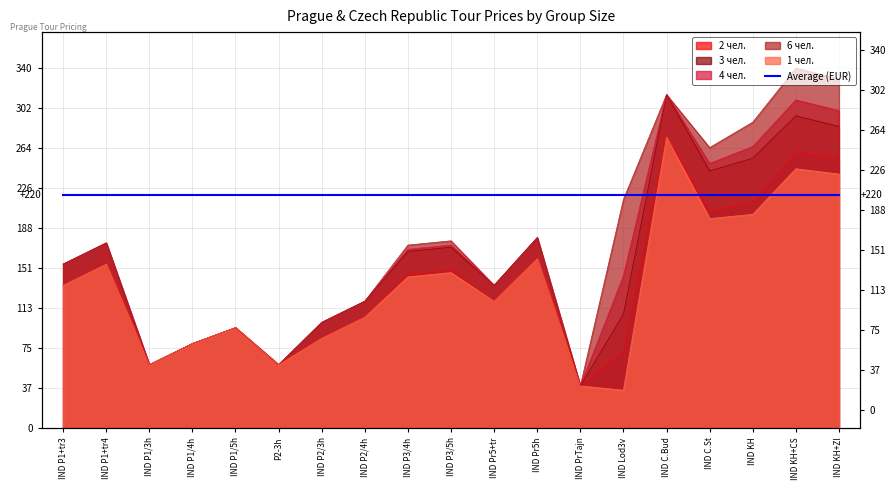

True or false: 1 чел. and 3 чел. intersect in this chart.

False